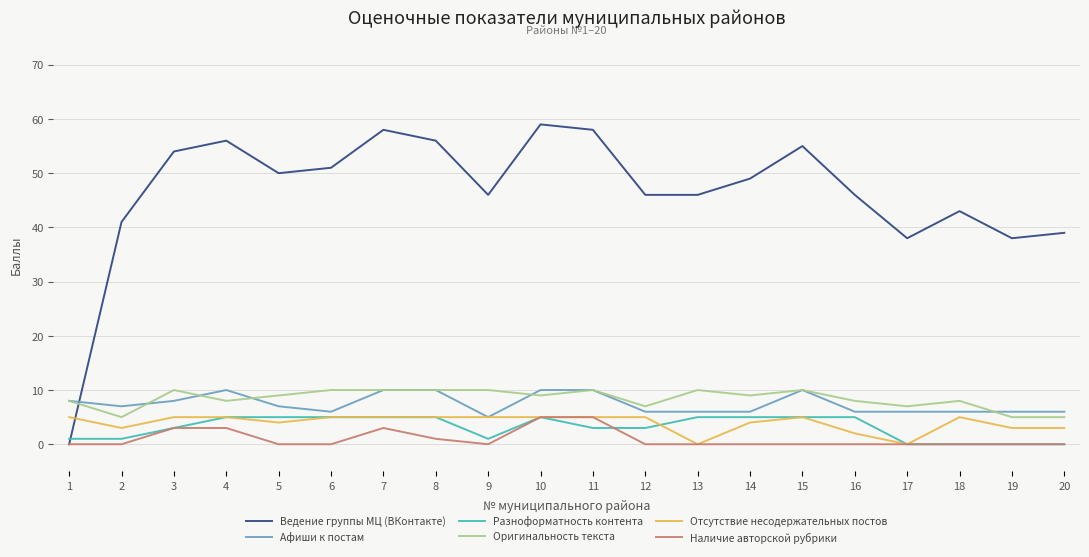

Which series has the largest total across all categories?

Ведение группы МЦ (ВКонтакте)